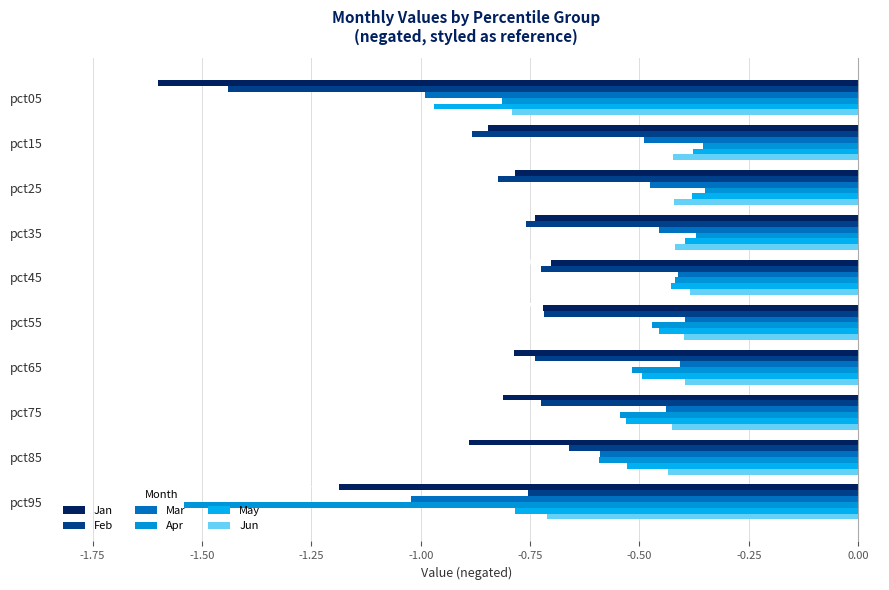

How many distinct data groups are displayed?

6